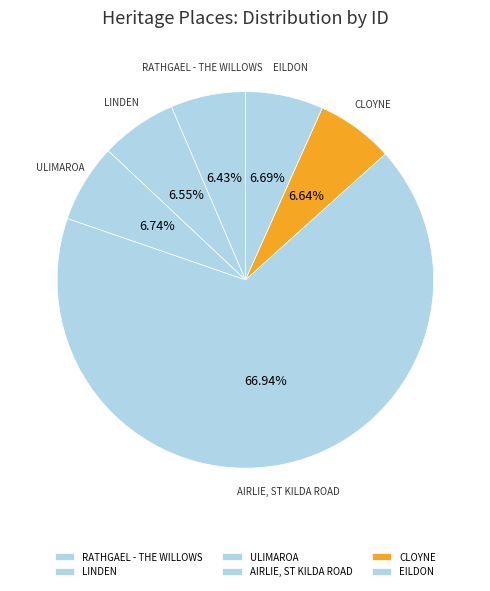

To the nearest percent, what is the combined percentage of RATHGAEL - THE WILLOWS and CLOYNE?

13%